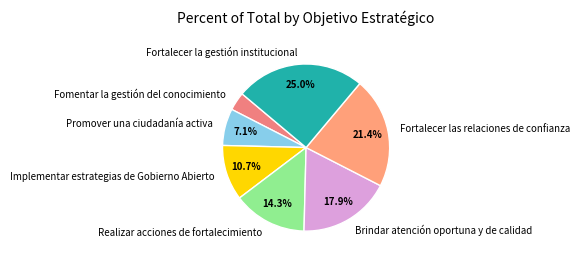

Do Promover una ciudadanía activa and Fortalecer la gestión institucional together represent more than half of the pie?

No